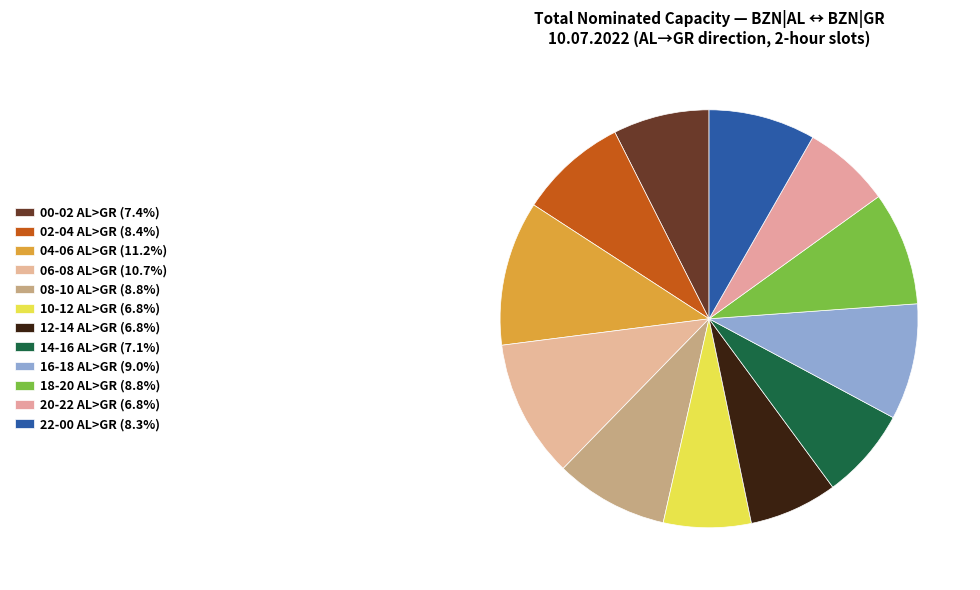

How many segments does this pie chart have?

12